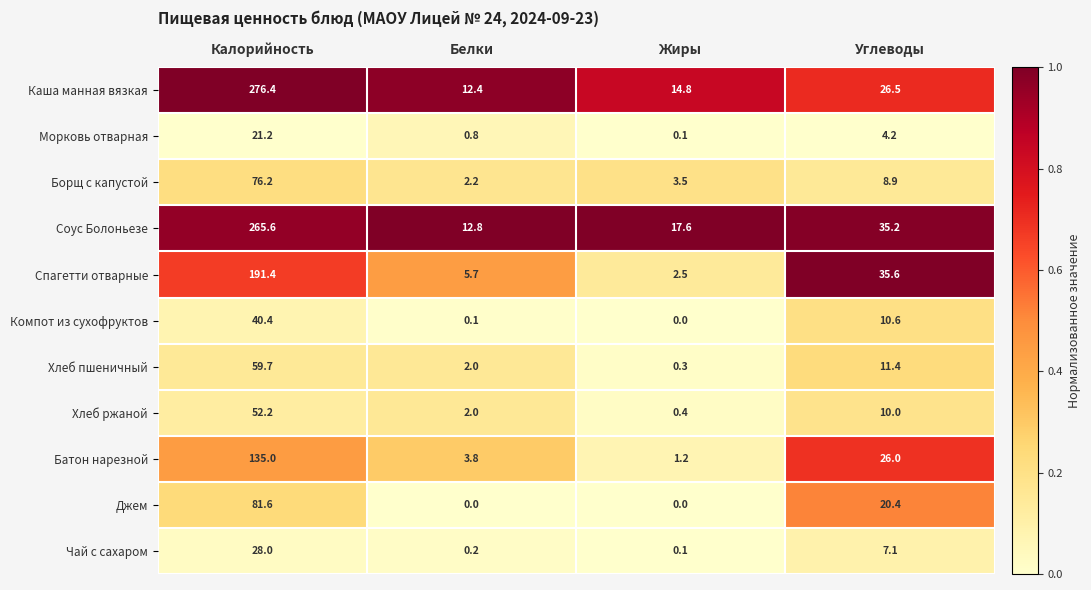

Which category has the lowest value in the Чай с сахаром series?

Жиры